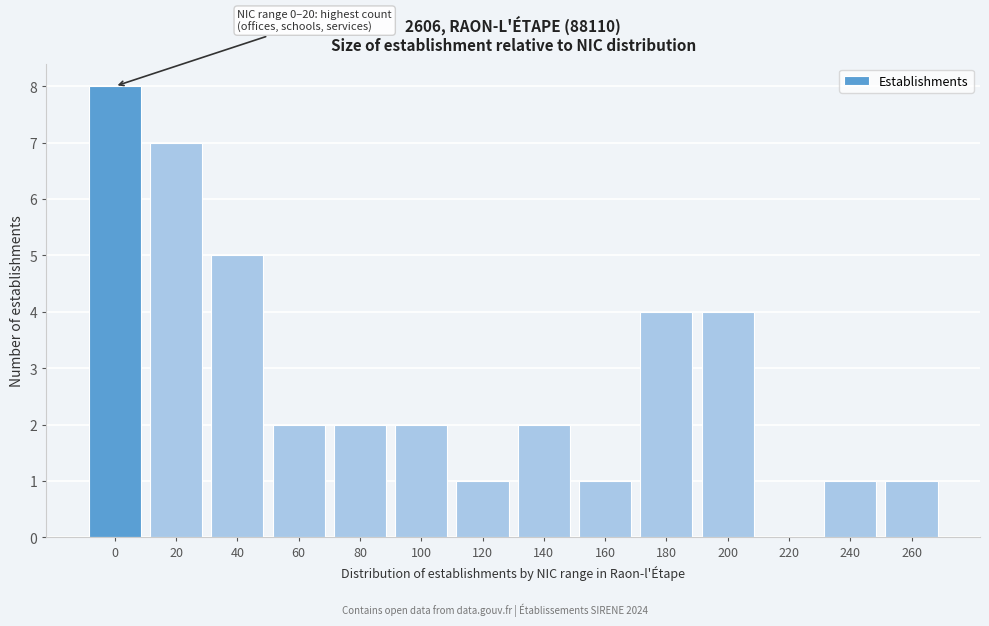

Reading left to right, list all the values displayed in this chart.

0=8	20=7	40=5	60=2	80=2	100=2	120=1	140=2	160=1	180=4	200=4	220=0	240=1	260=1